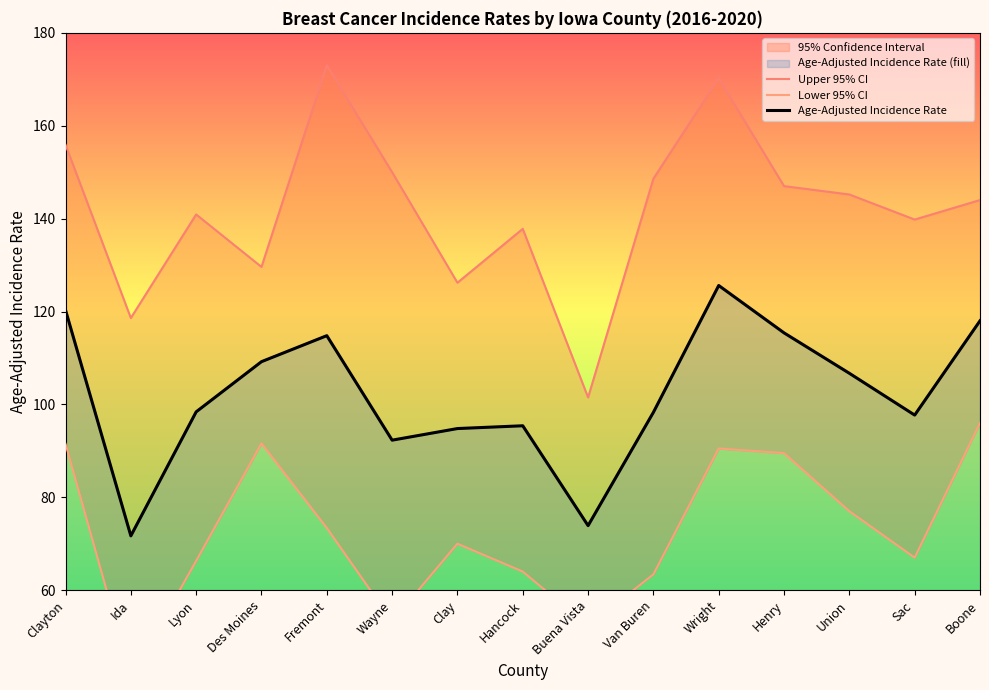

At how many categories does at least one series exceed 107?

14